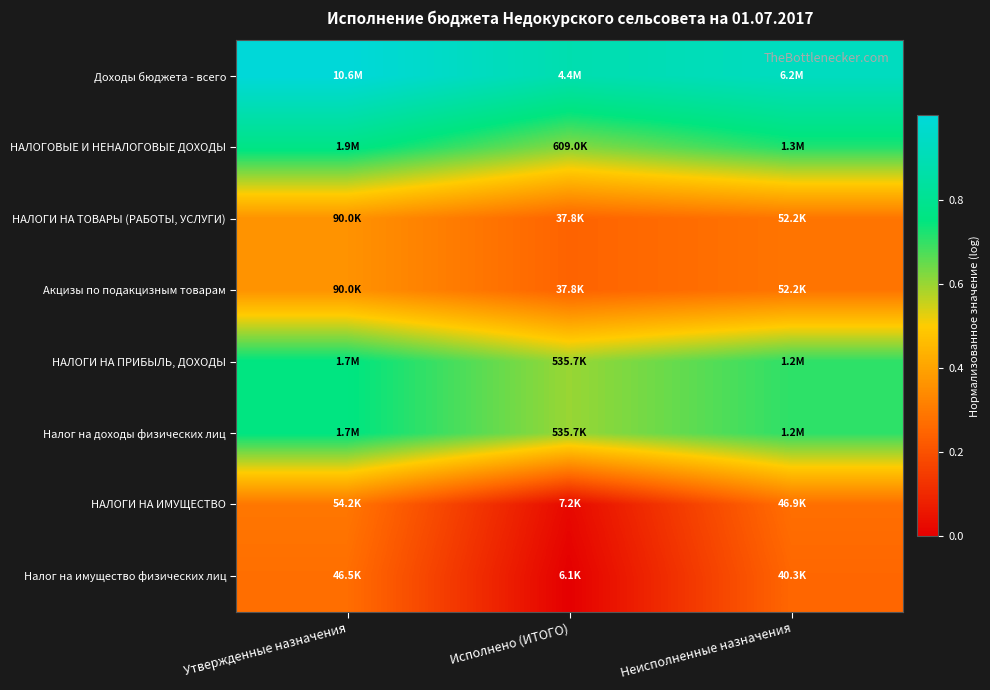

At how many categories does at least one series exceed 0?

3